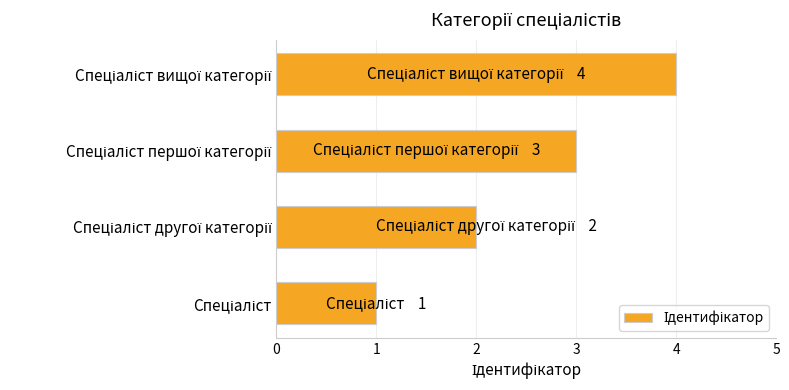

What is the greatest value displayed?

4